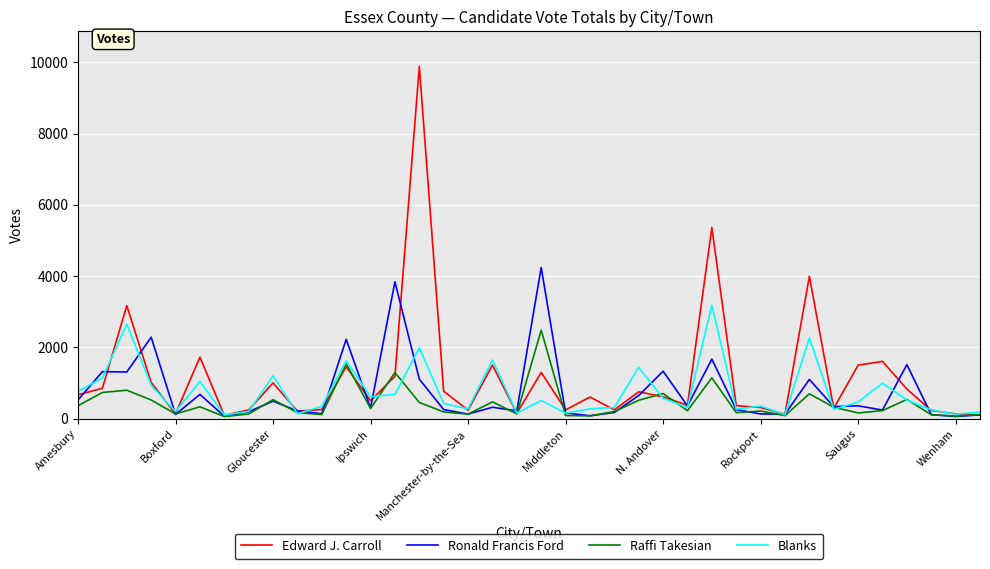

What is the greatest value displayed?

9883